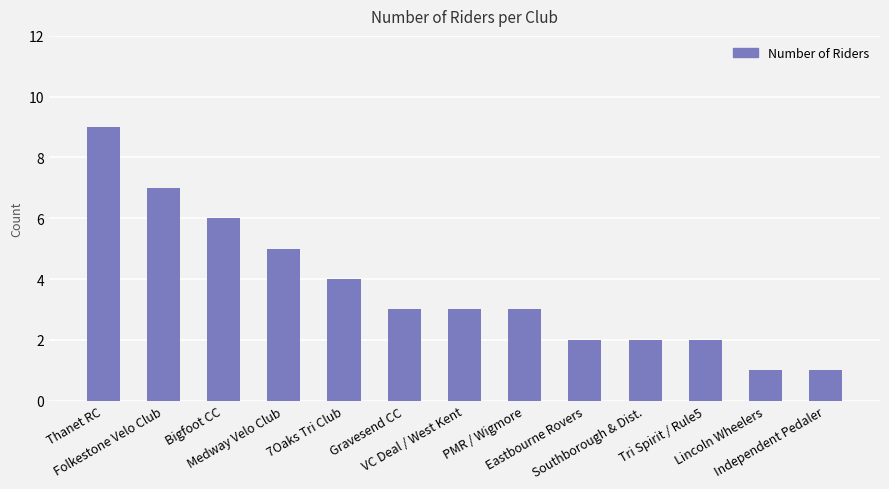

Approximately how many times larger is the value at Medway Velo Club compared to Tri Spirit / Rule5?

2.5